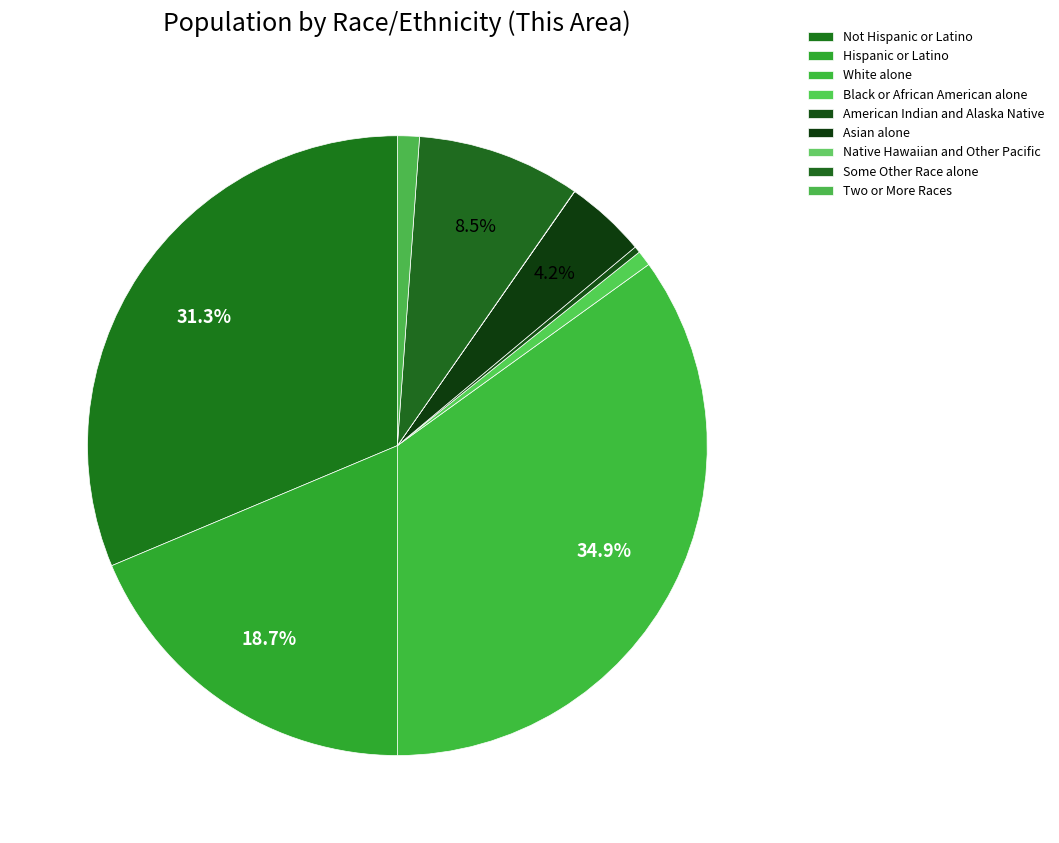

Does White alone represent more than half of the total?

No